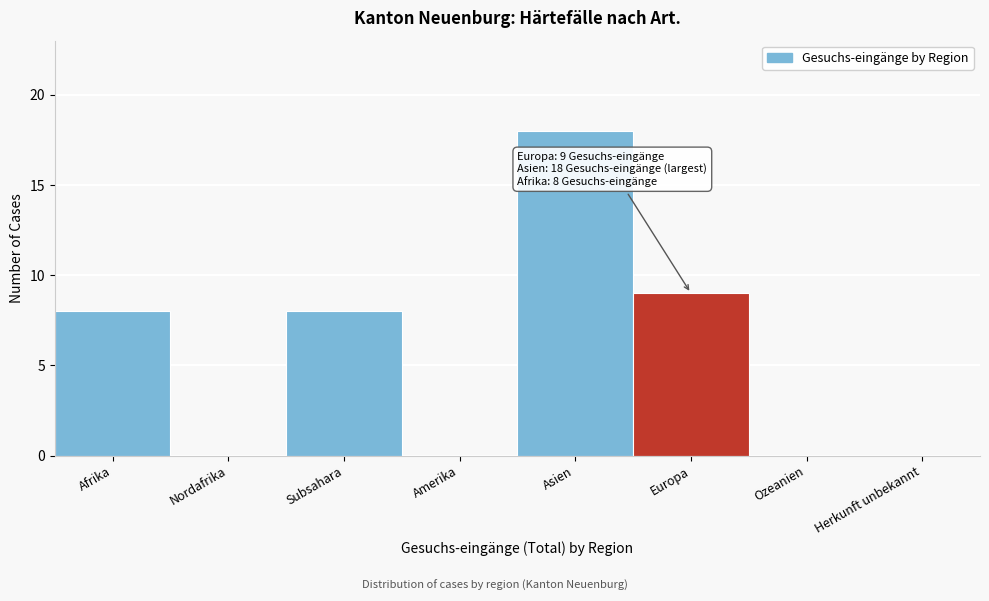

Reading left to right, extract all data points from this chart.

Afrika=8	Nordafrika=0	Subsahara=8	Amerika=0	Asien=18	Europa=9	Ozeanien=0	Herkunft unbekannt=0